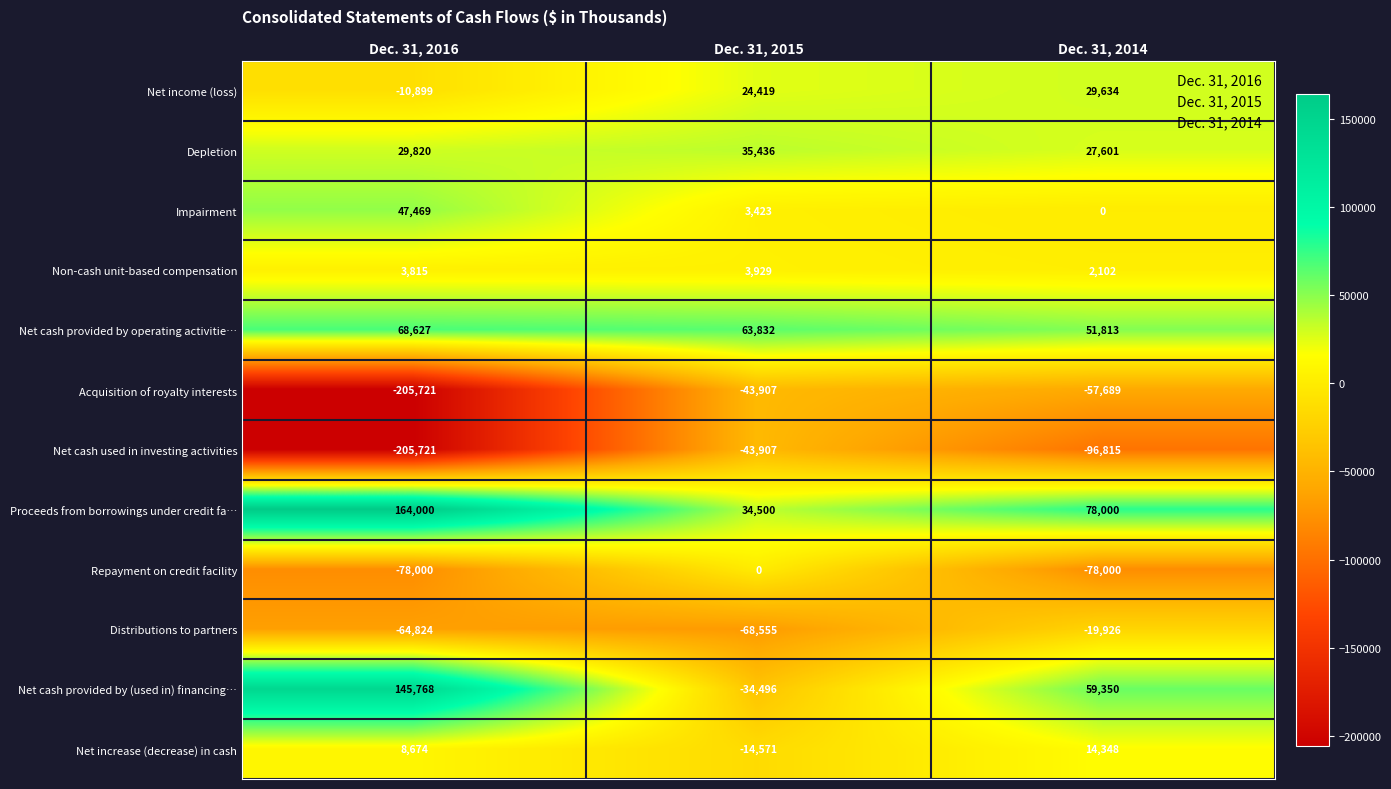

Which series has the largest range (max minus min)?

Net cash provided by (used in) financing…